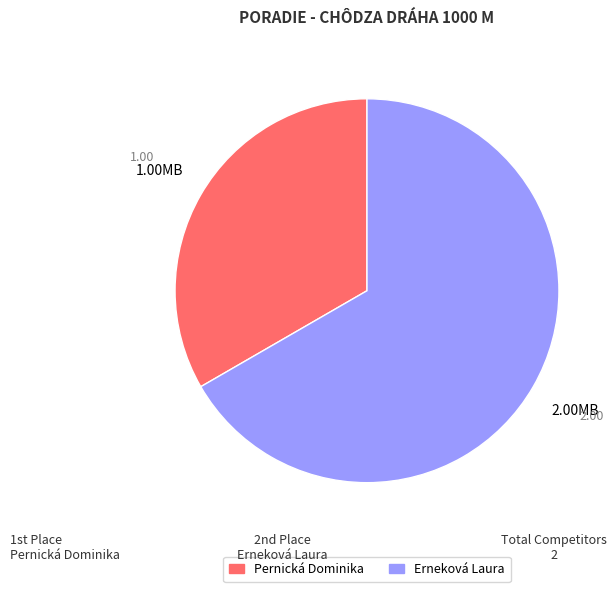

Between Erneková Laura and Pernická Dominika, which is larger?

Erneková Laura